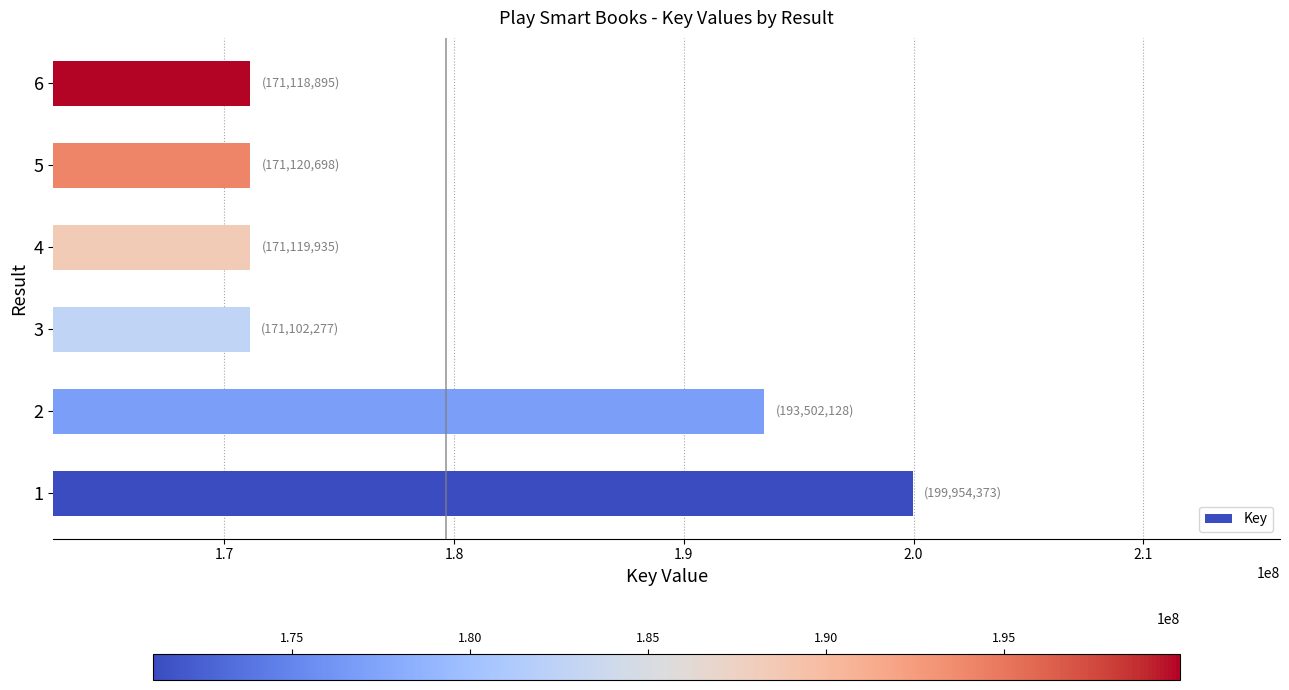

What is the change in value from 2 to 6?

-22383233